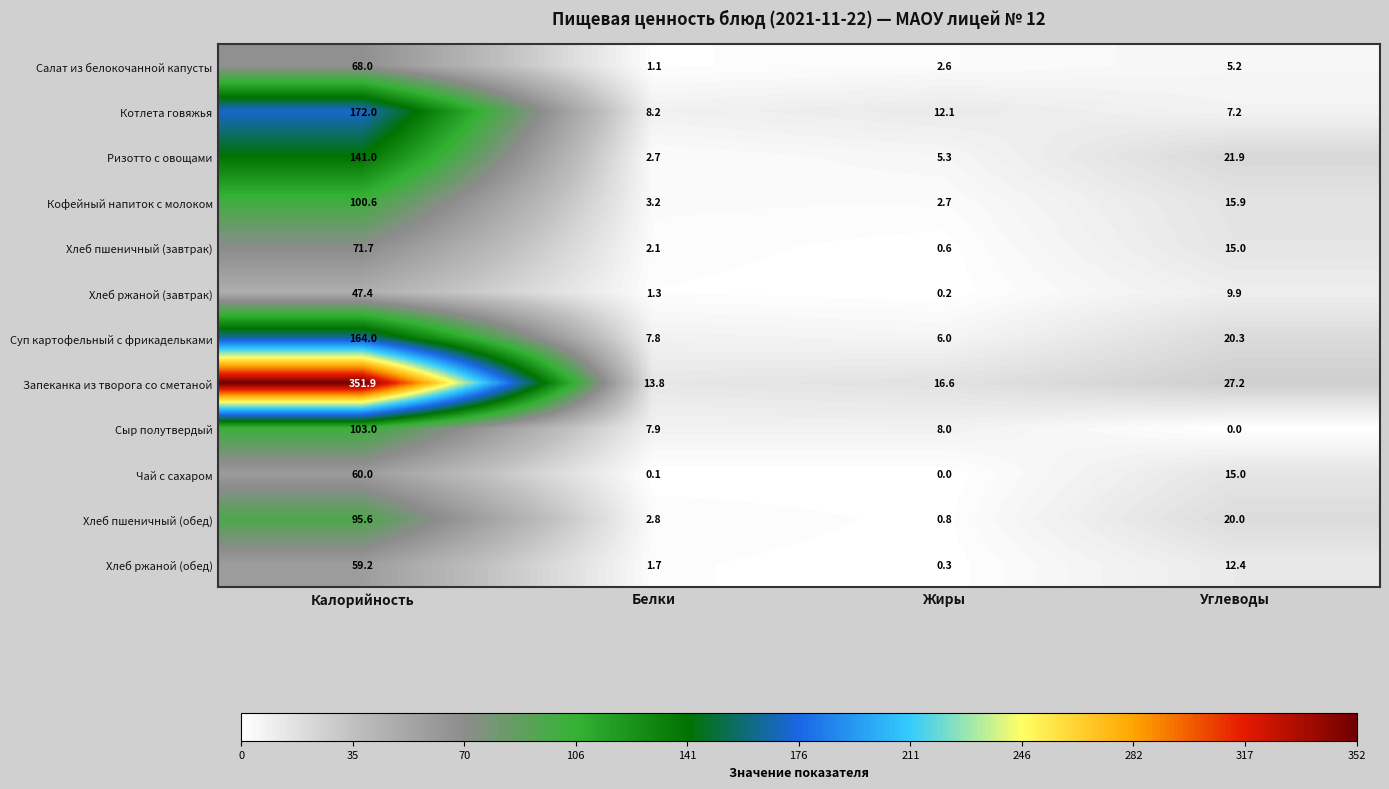

What is the approximate value of Хлеб пшеничный (завтрак) at Калорийность?

71.7